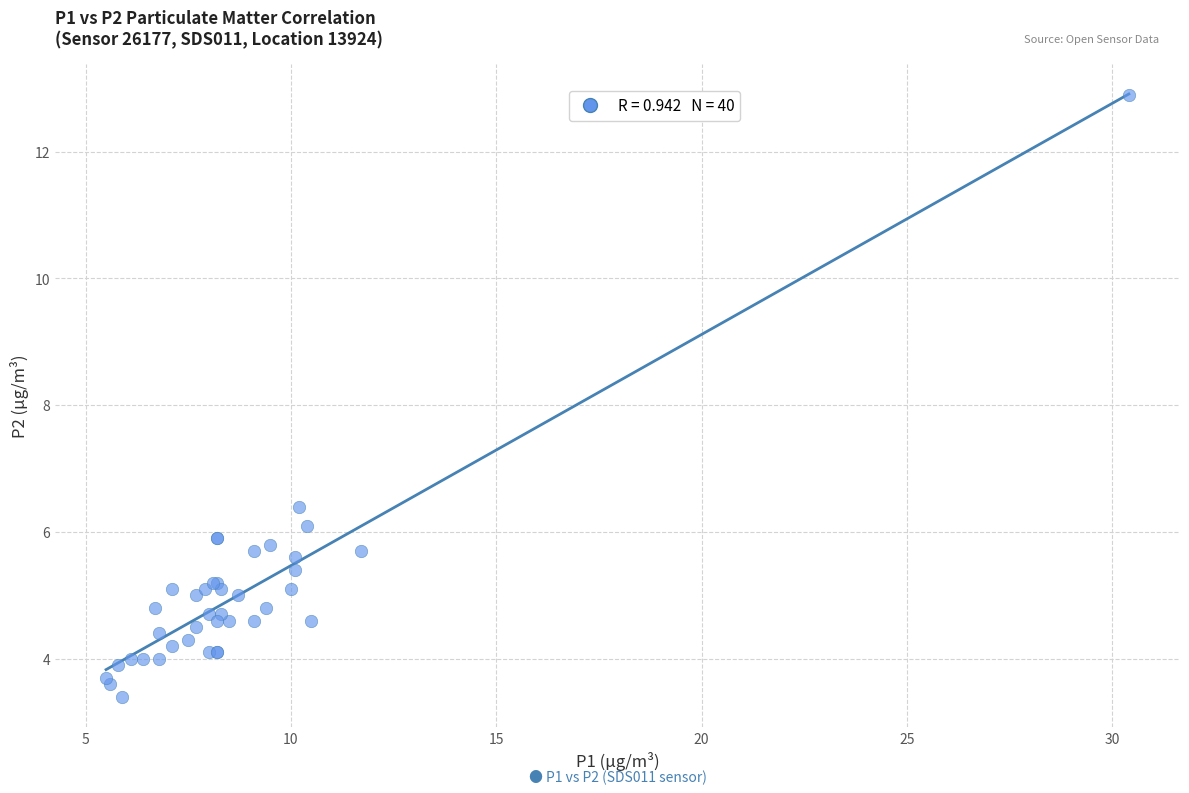

What Y value in the scatter plot is closest to 8?

6.4